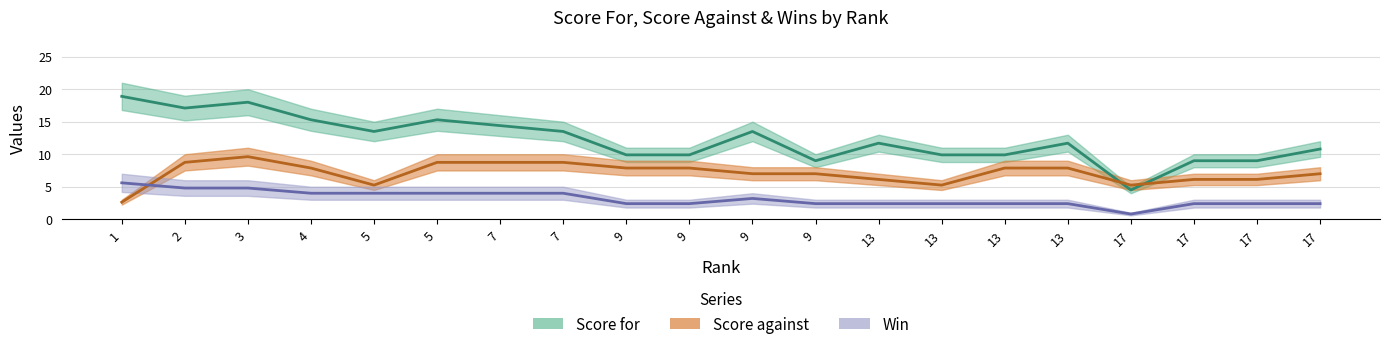

Rank the categories by Score for value from highest to lowest.

1, 3, 2, 4, 5, 7, 5, 7, 9, 13, 13, 17, 9, 9, 13, 13, 9, 17, 17, 17